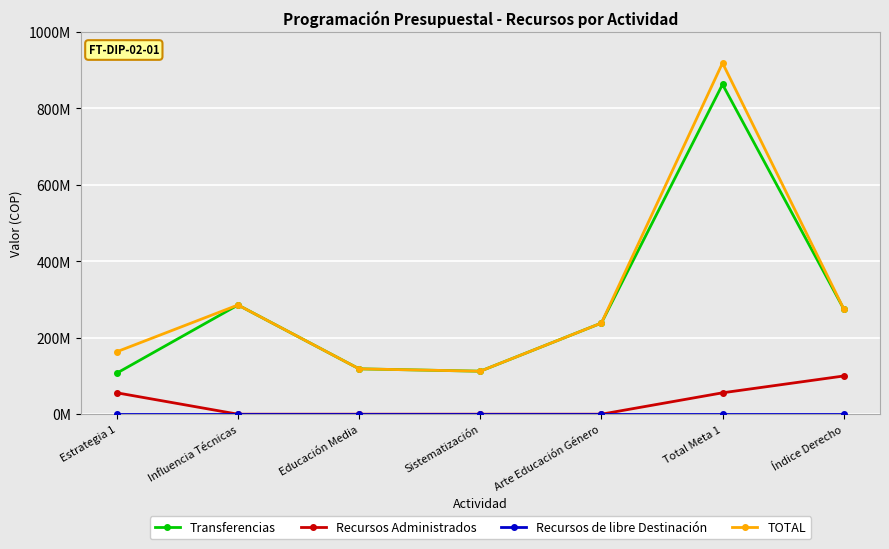

Is this an area chart (filled region under the line)?

No